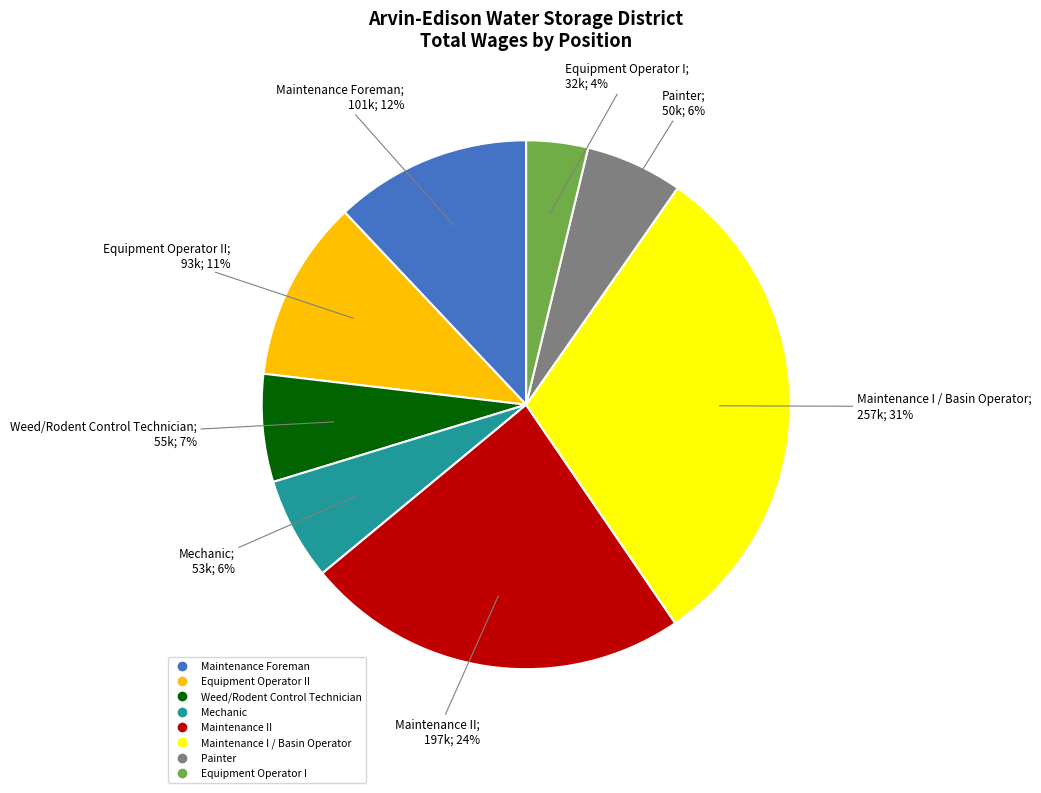

Does any single category account for the majority?

No